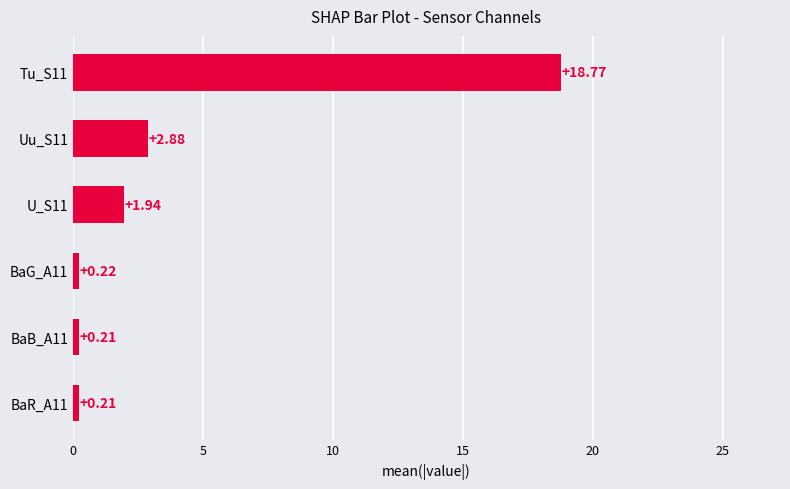

What is the sum of the values at BaG_A11 and Uu_S11?

3.1